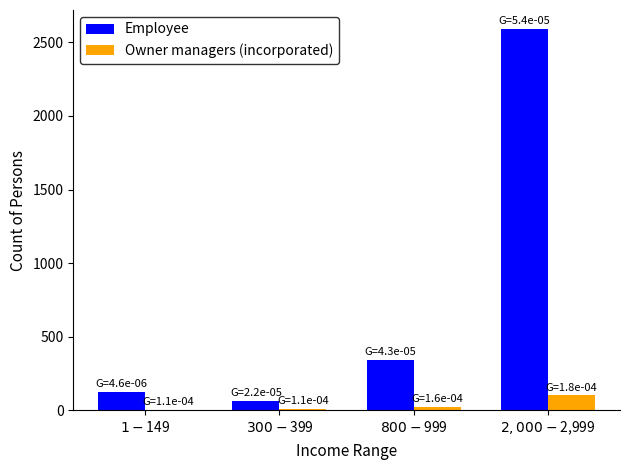

How many series are shown in this chart?

2